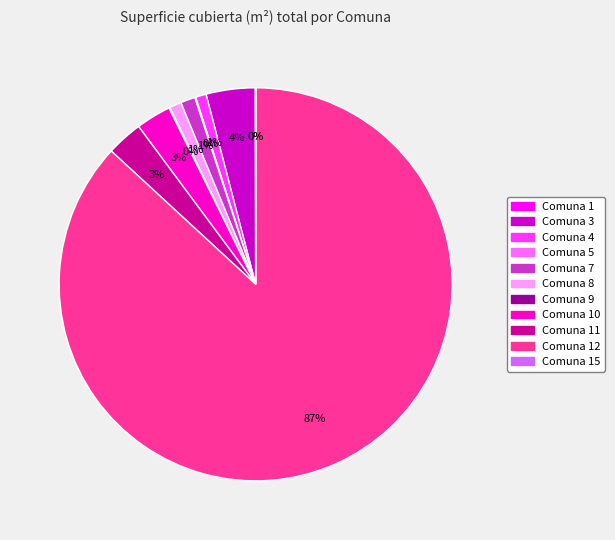

Does any single category account for the majority?

Yes